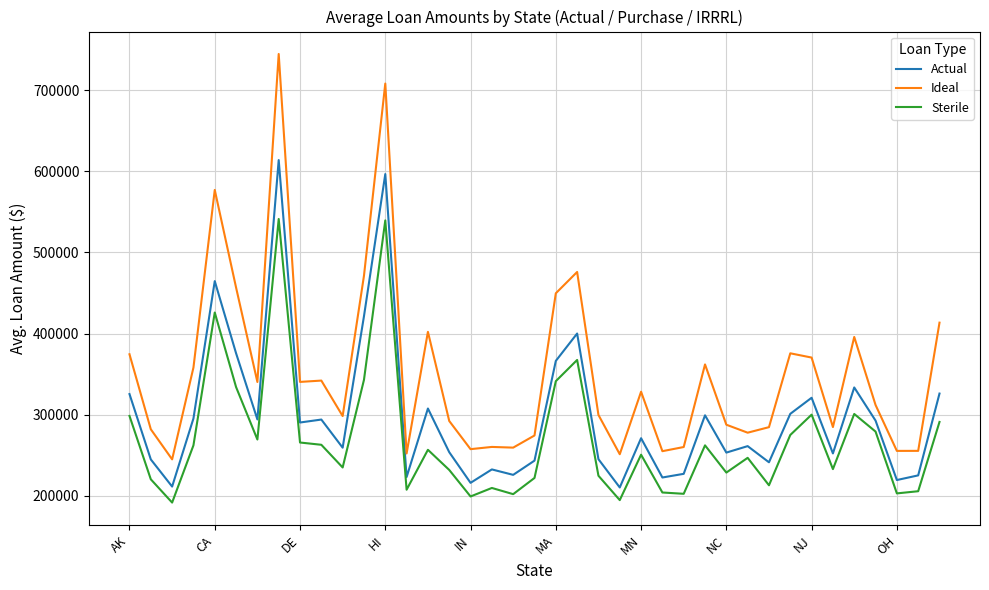

Which series has the largest range (max minus min)?

Ideal